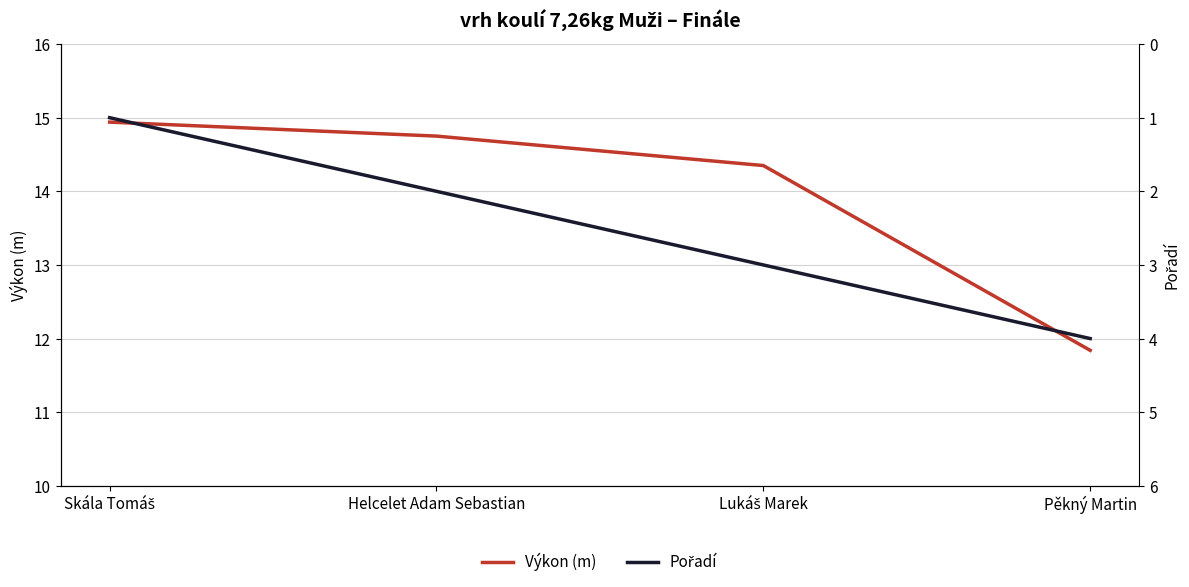

What position from the right is Helcelet Adam Sebastian?

3